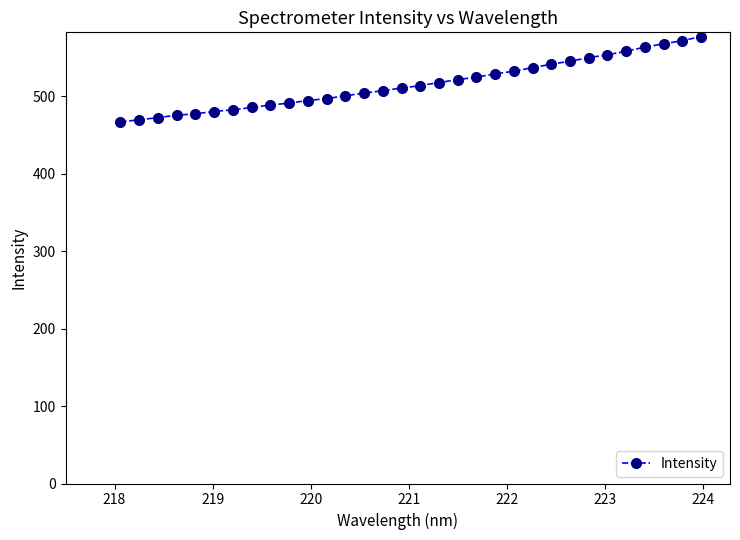

What is the difference between the maximum and second lowest values?

107.5